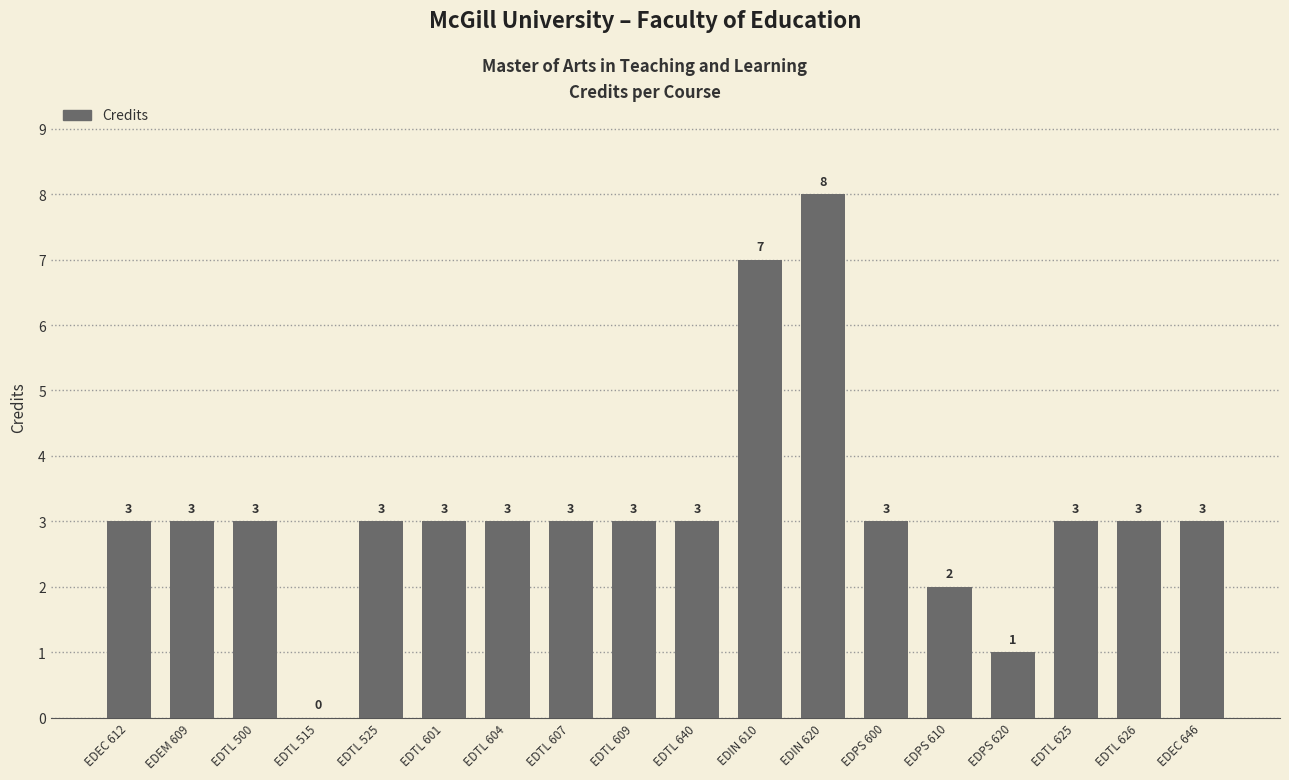

Which label corresponds to the largest value in the chart?

EDIN 620